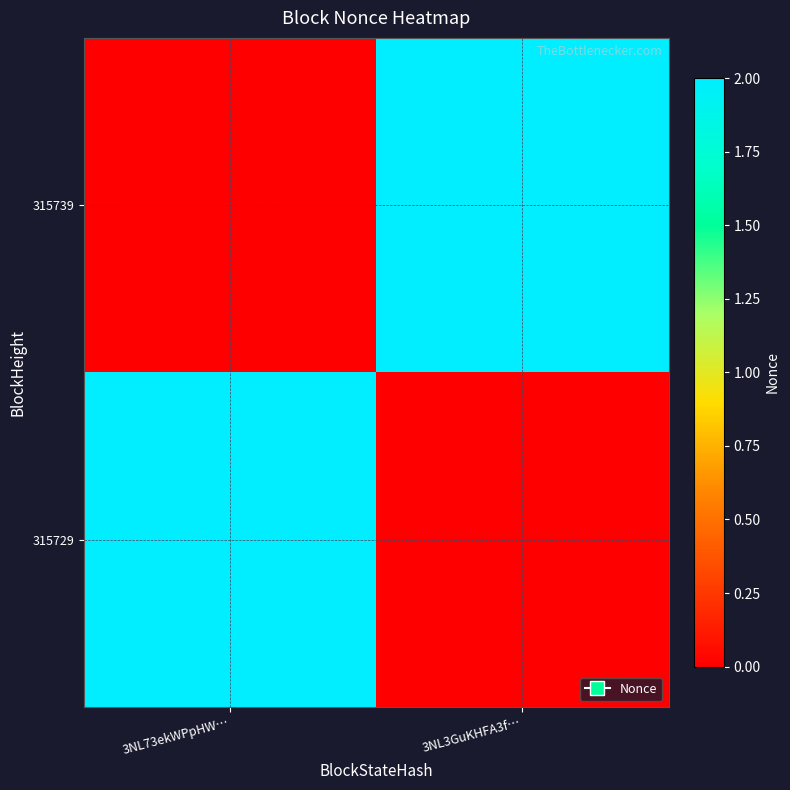

What is the spread (max minus min) of values at 3NL73ekWPpHW…?

2